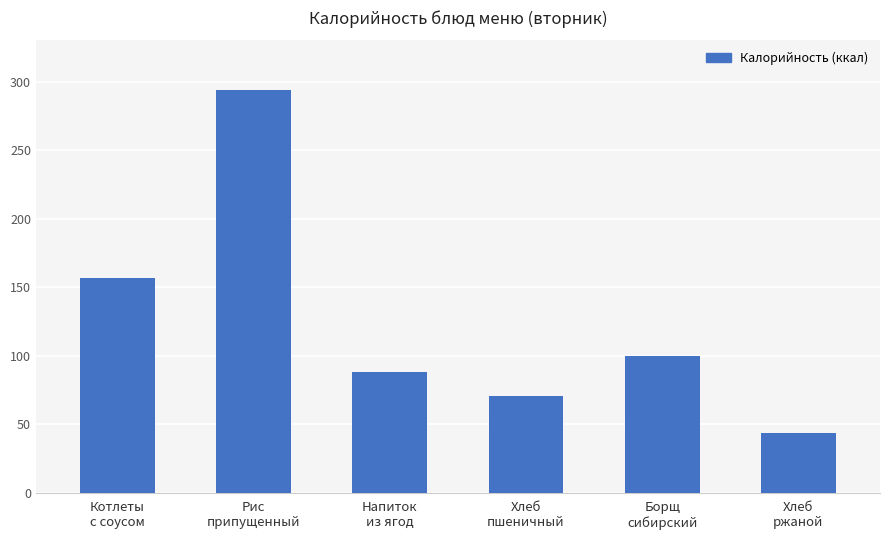

Read the value at Хлеб
ржаной, to the nearest 10.

40